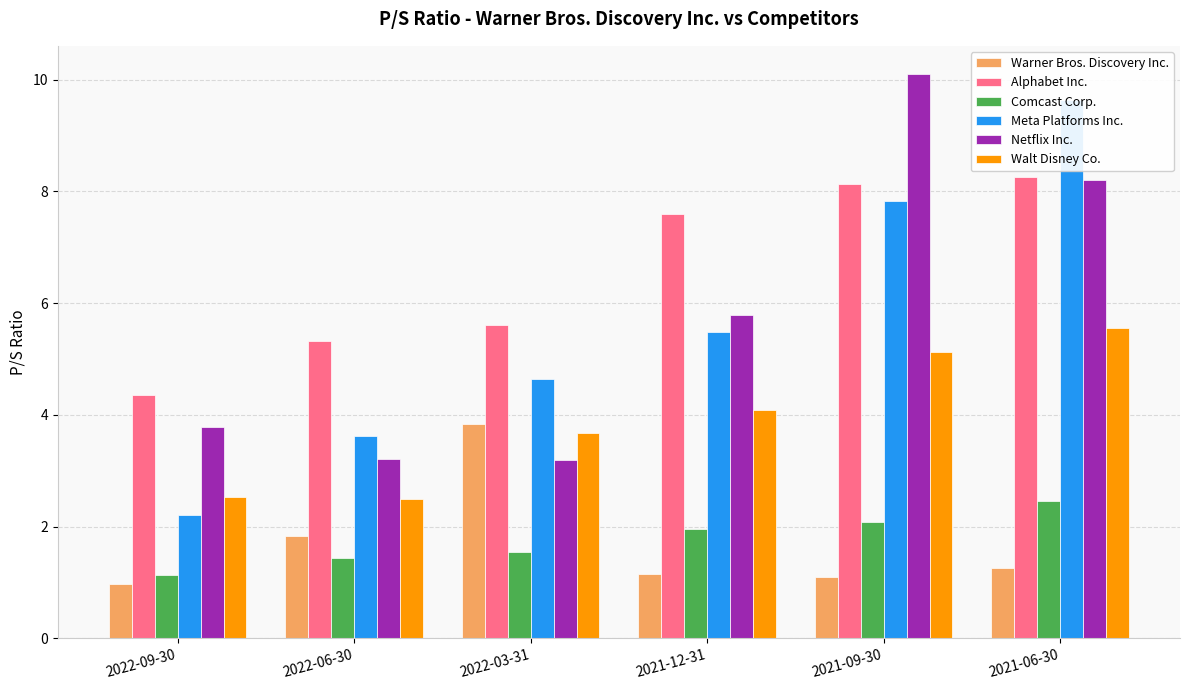

Are the bars horizontal?

No